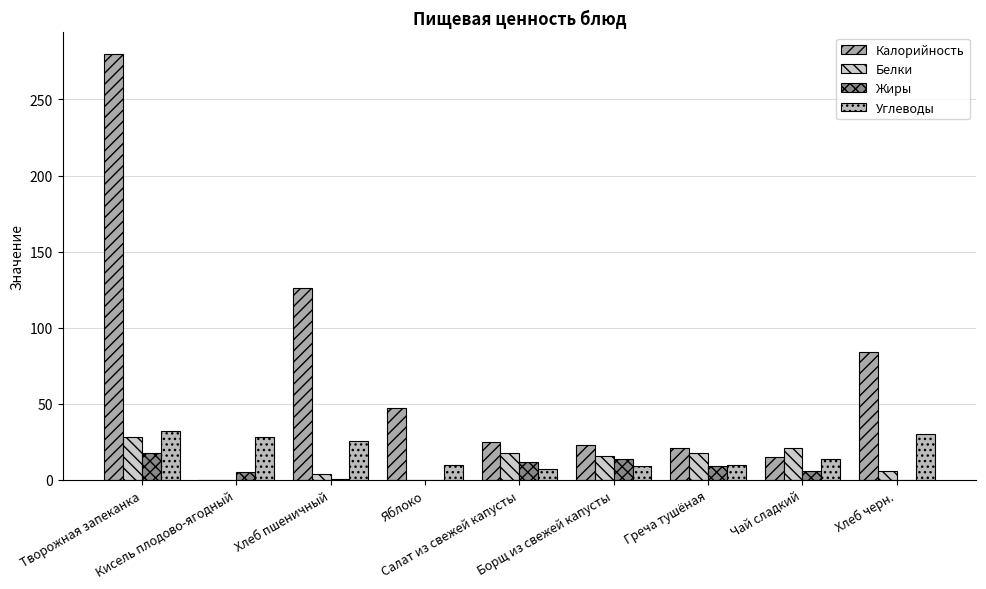

How many categories are shown in the chart?

9